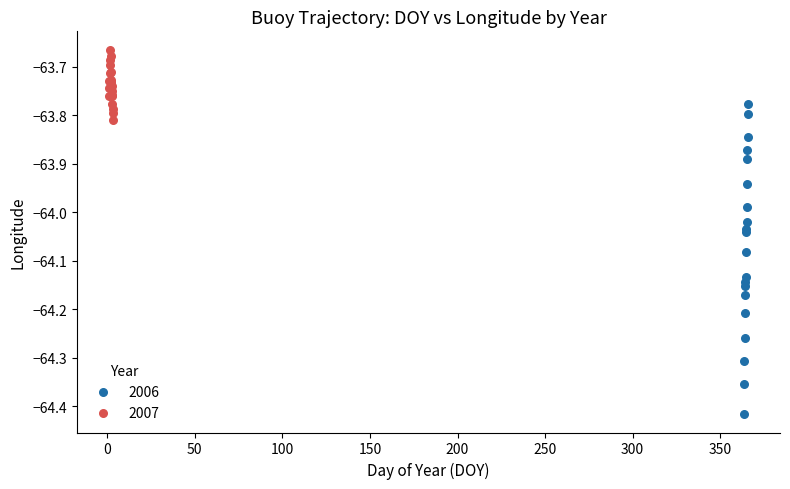

Which series has the widest spread of Y values?

2006